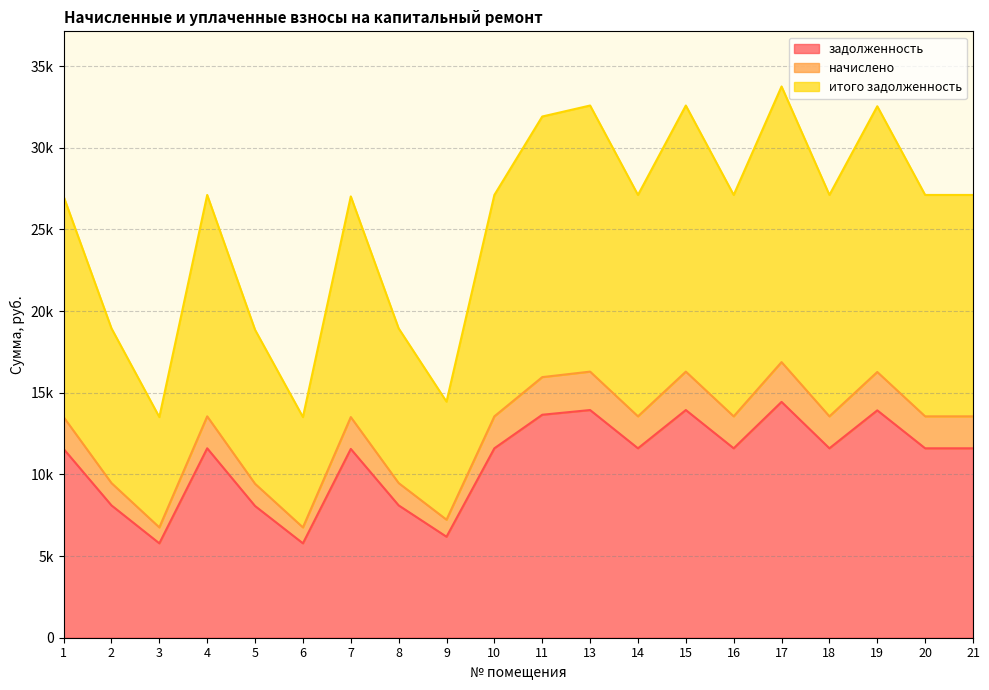

What are all the series names shown in the legend?

задолженность, начислено, итого задолженность